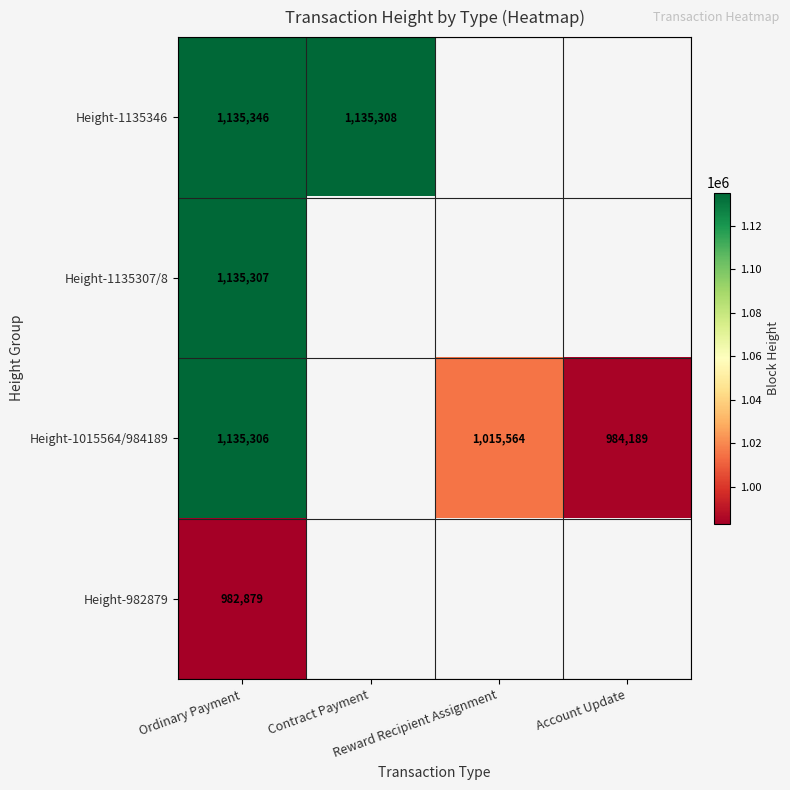

Which category has the lowest value in the Height-1015564/984189 series?

Account Update